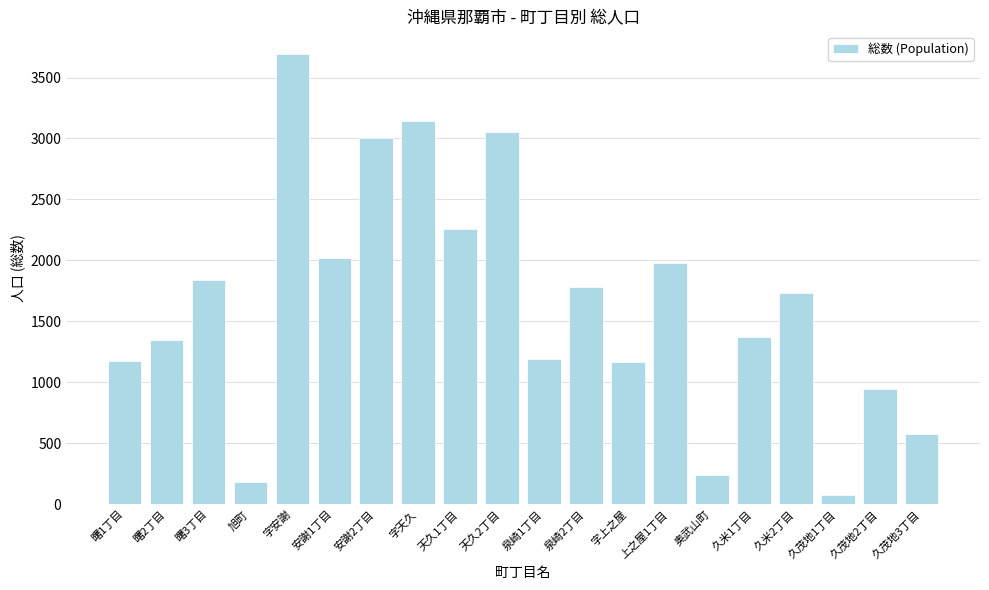

Does the chart contain any negative values?

No